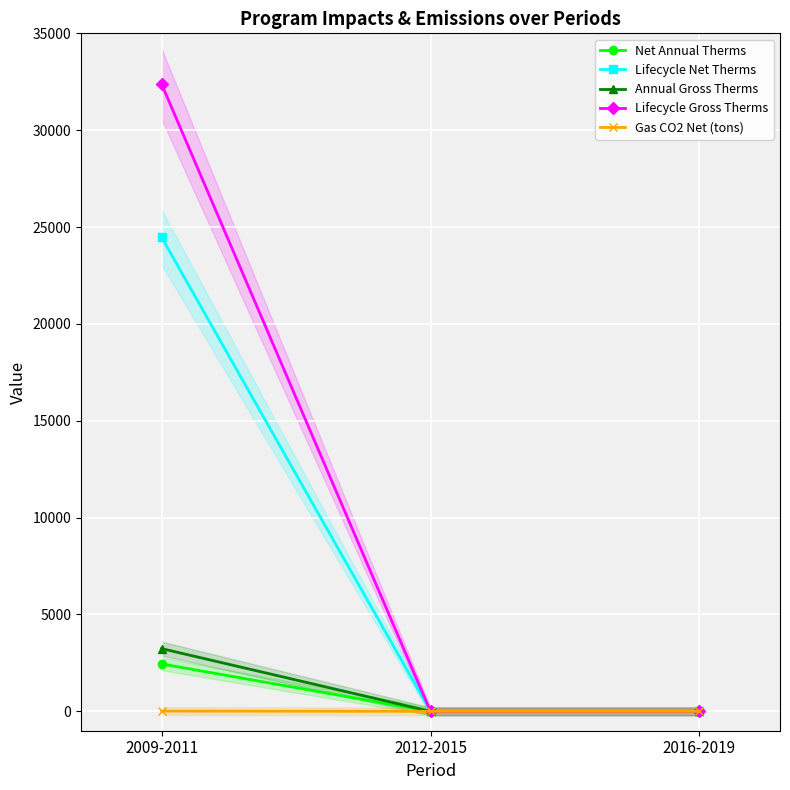

At how many categories does at least one series exceed 12913?

1